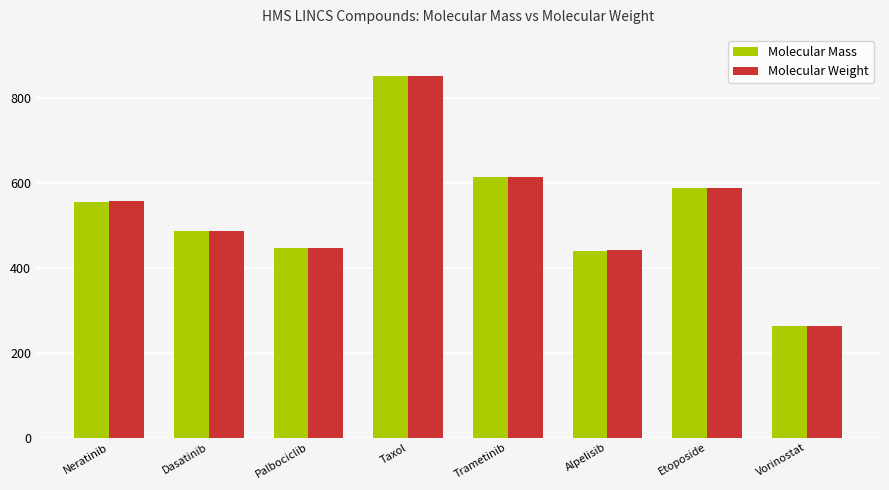

What is the total value across all series at Vorinostat?

528.5